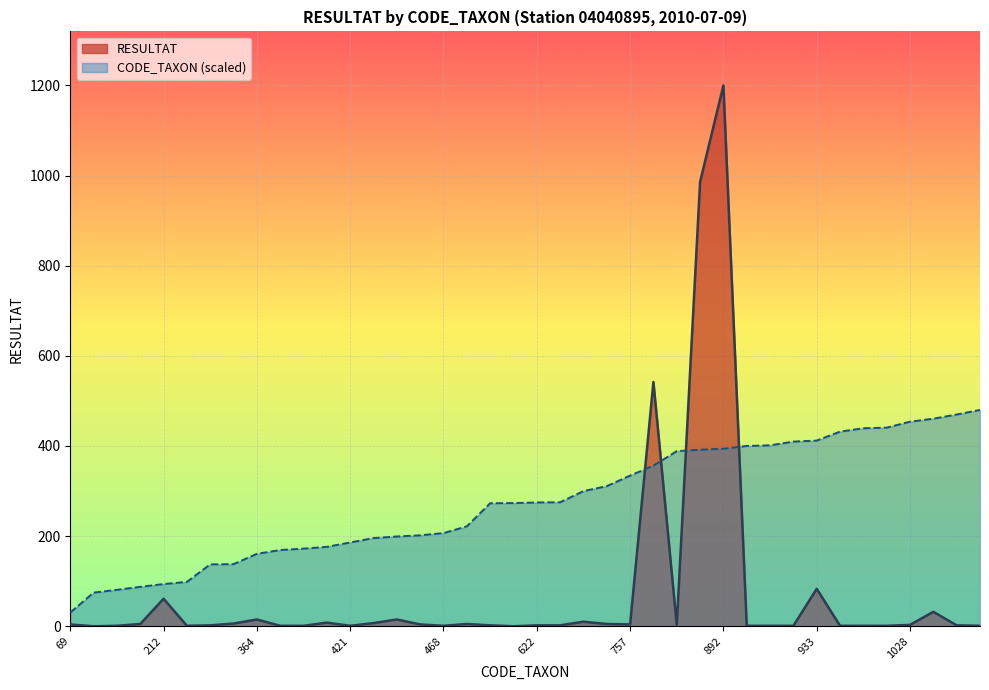

How many lines are shown in the chart?

2